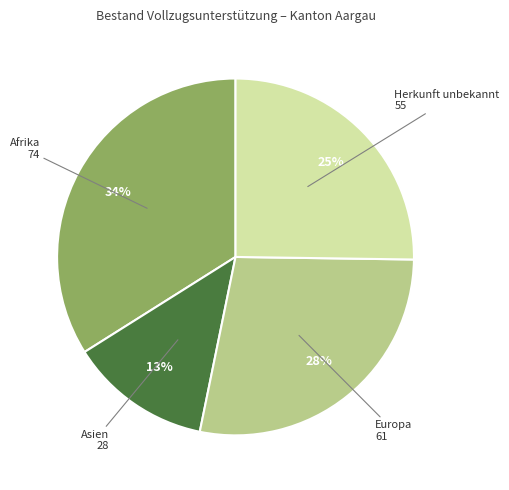

Approximately how many times larger is the value at Europa compared to Asien?

2.2